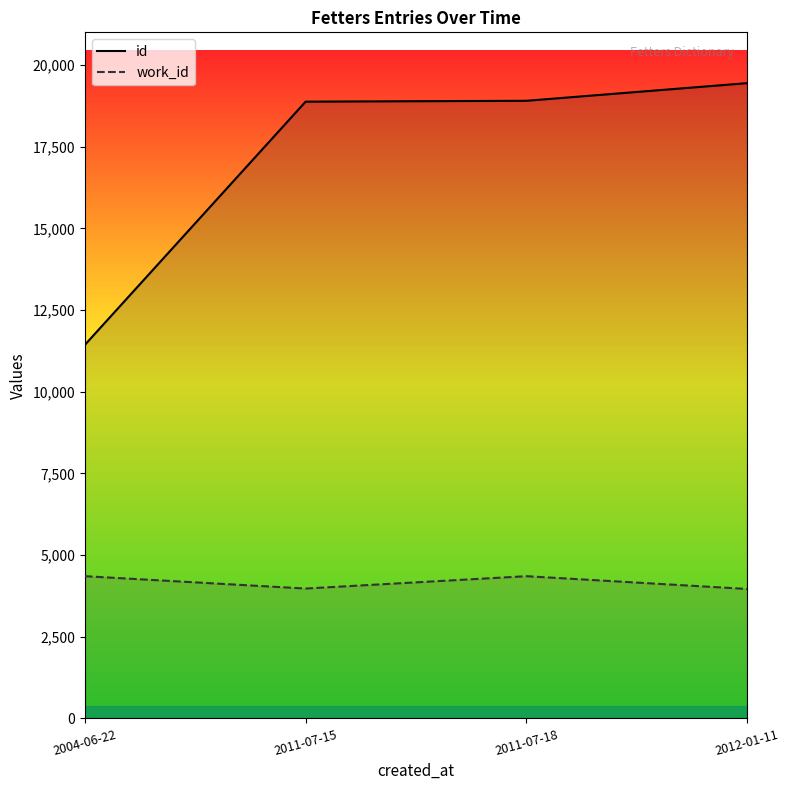

Is it true that id equals 11435 at 2004-06-22?

True